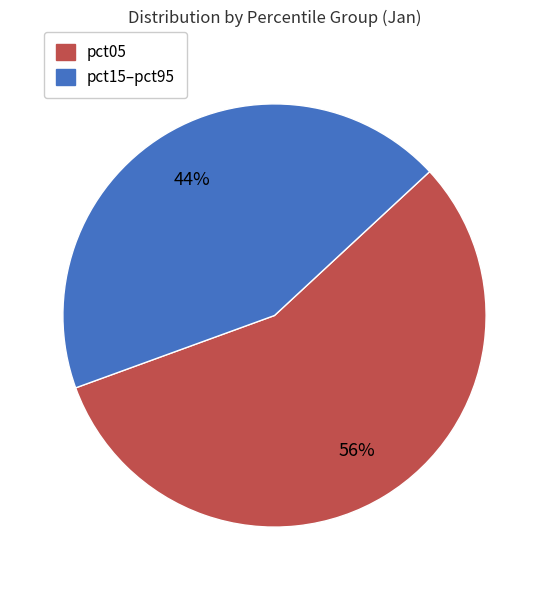

To the nearest percent, what is the average slice percentage?

50%